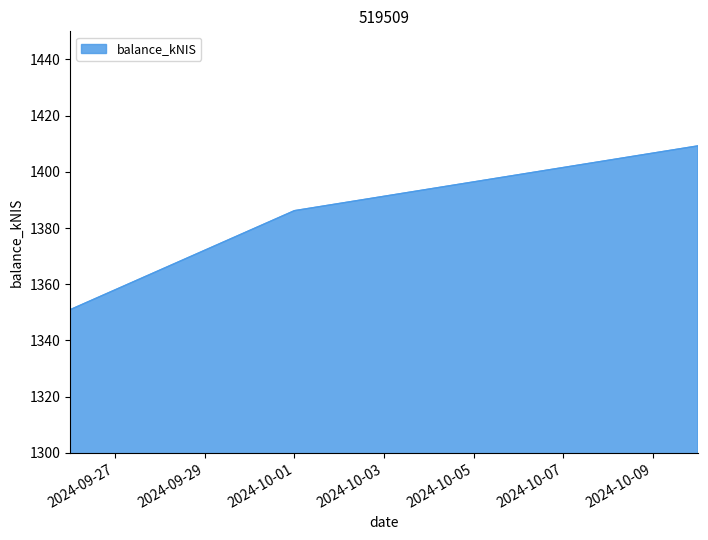

What is the minimum value shown in the chart?

1351.0